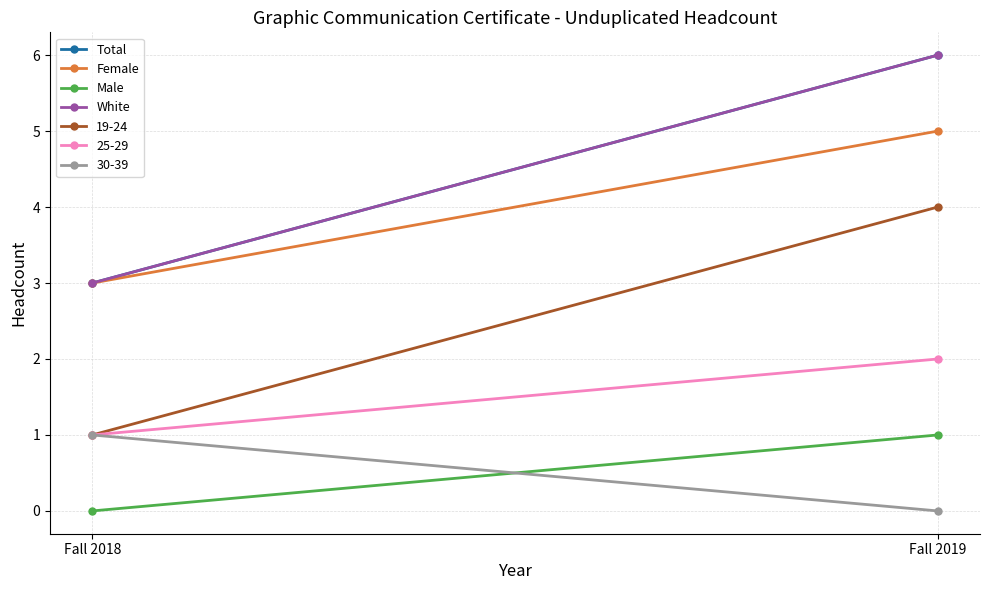

List the labels in order of Total value, smallest first.

Fall 2018, Fall 2019